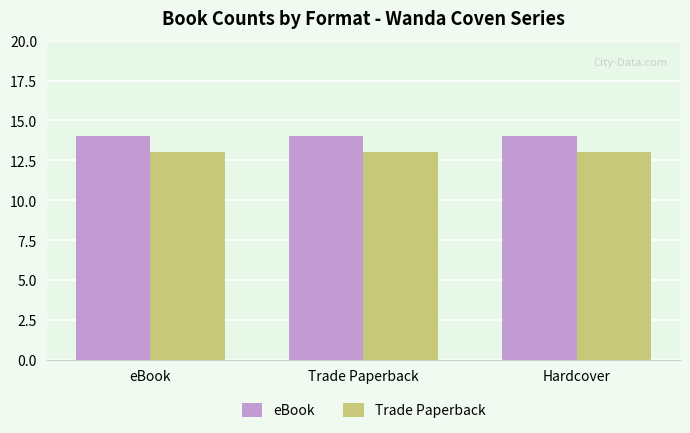

What is the total value across all series at eBook?

27